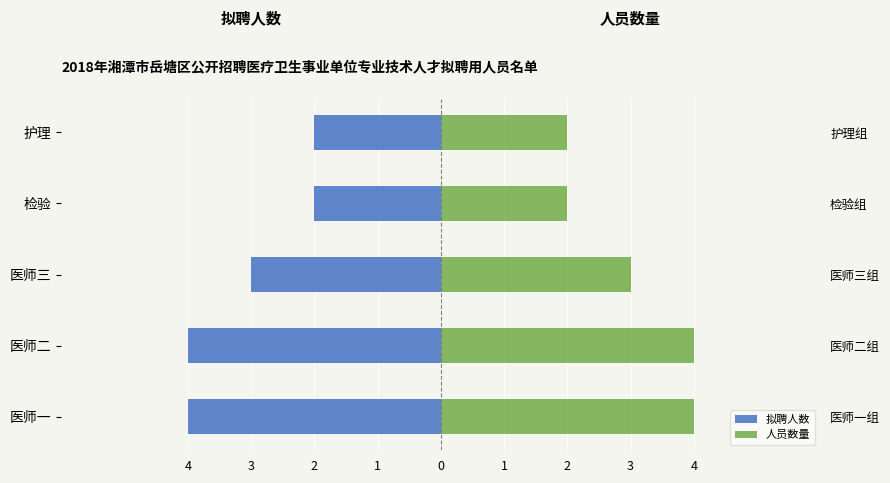

The 人员数量 series shows 2 at 护理. True or false?

True